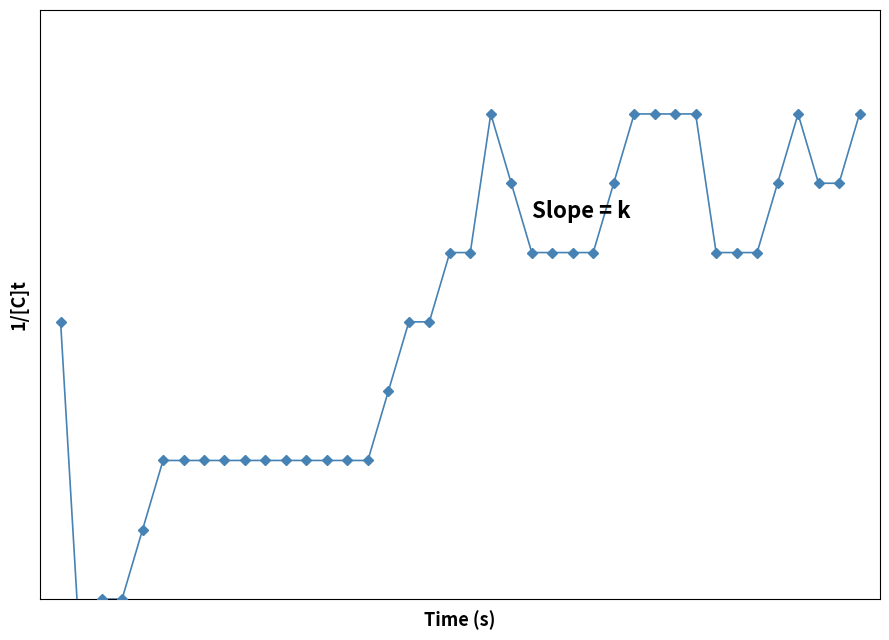

Reading left to right, extract all data points from this chart.

0=94.8	1=94.3	2=94.4	3=94.4	4=94.5	5=94.6	6=94.6	7=94.6	8=94.6	9=94.6	10=94.6	11=94.6	12=94.6	13=94.6	14=94.6	15=94.6	16=94.7	17=94.8	18=94.8	19=94.9	20=94.9	21=95.1	22=95.0	23=94.9	24=94.9	25=94.9	26=94.9	27=95.0	28=95.1	29=95.1	30=95.1	31=95.1	32=94.9	33=94.9	34=94.9	35=95.0	36=95.1	37=95.0	38=95.0	39=95.1